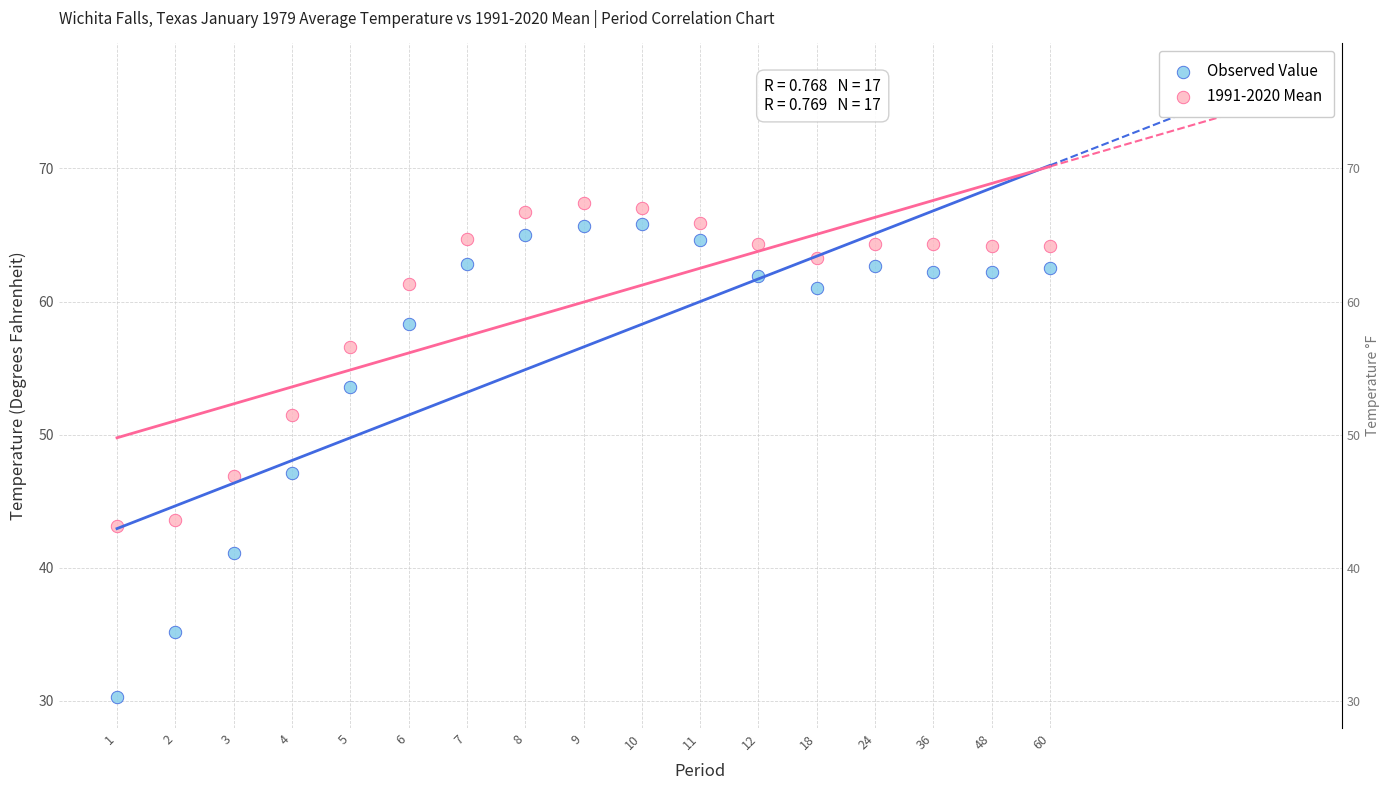

Which series contains the lowest Y value?

Observed Value